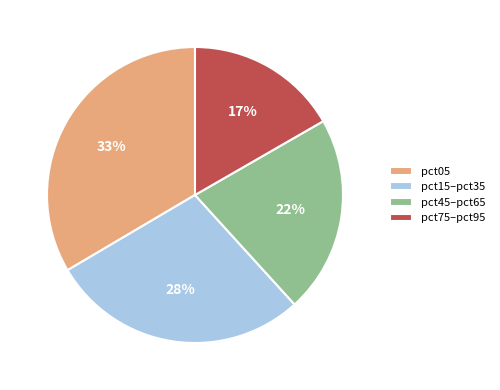

To the nearest percent, what is the average slice percentage?

25%